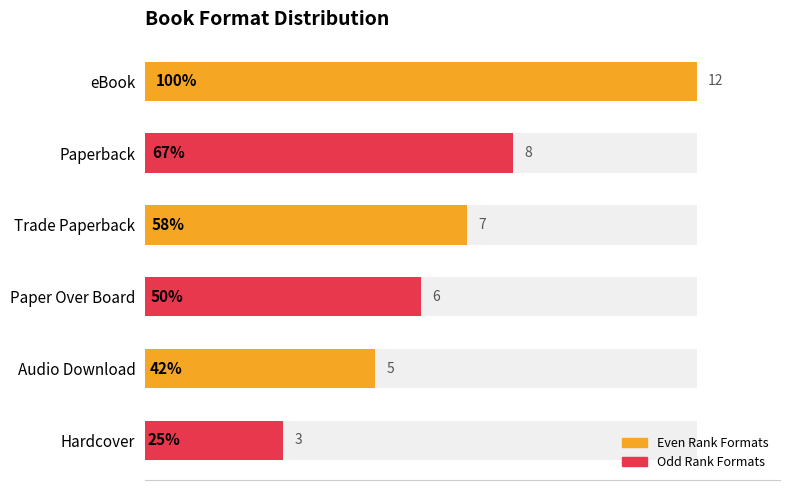

What is the difference between the maximum and second lowest values?

7